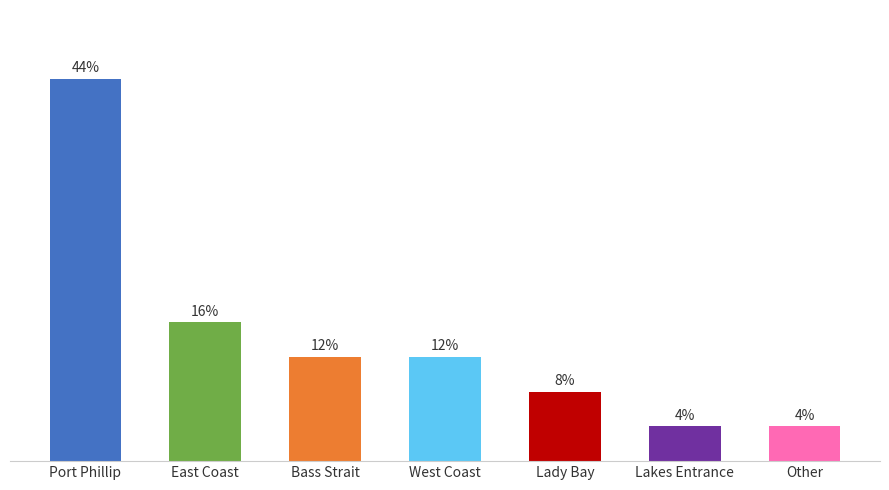

Does the chart contain any negative values?

No